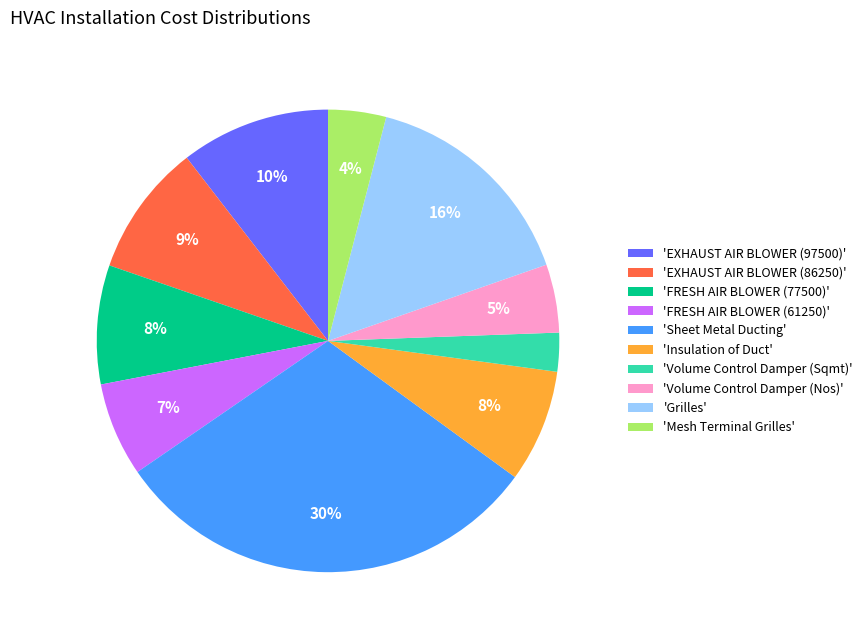

Is the sum of 'FRESH AIR BLOWER (61250)' and 'Insulation of Duct' greater than half?

No